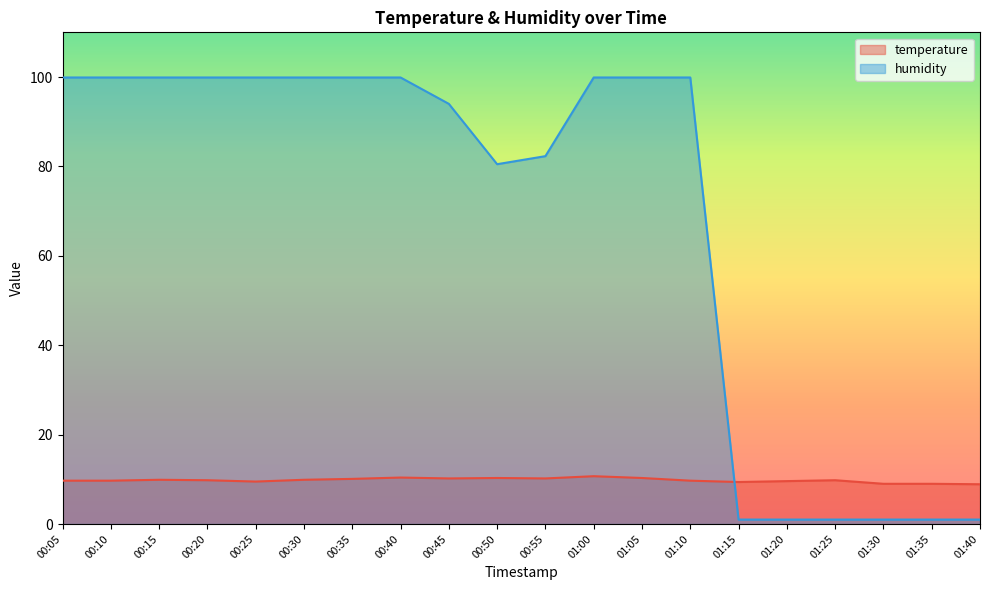

How many series are shown in this chart?

2